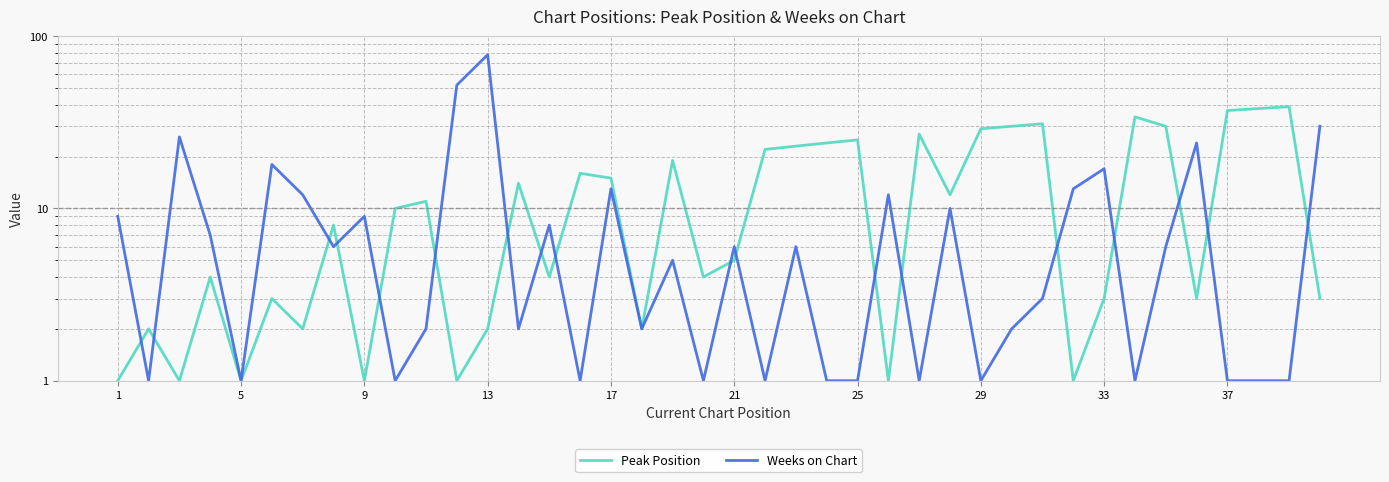

What is the difference between the highest and lowest values at 21?

15